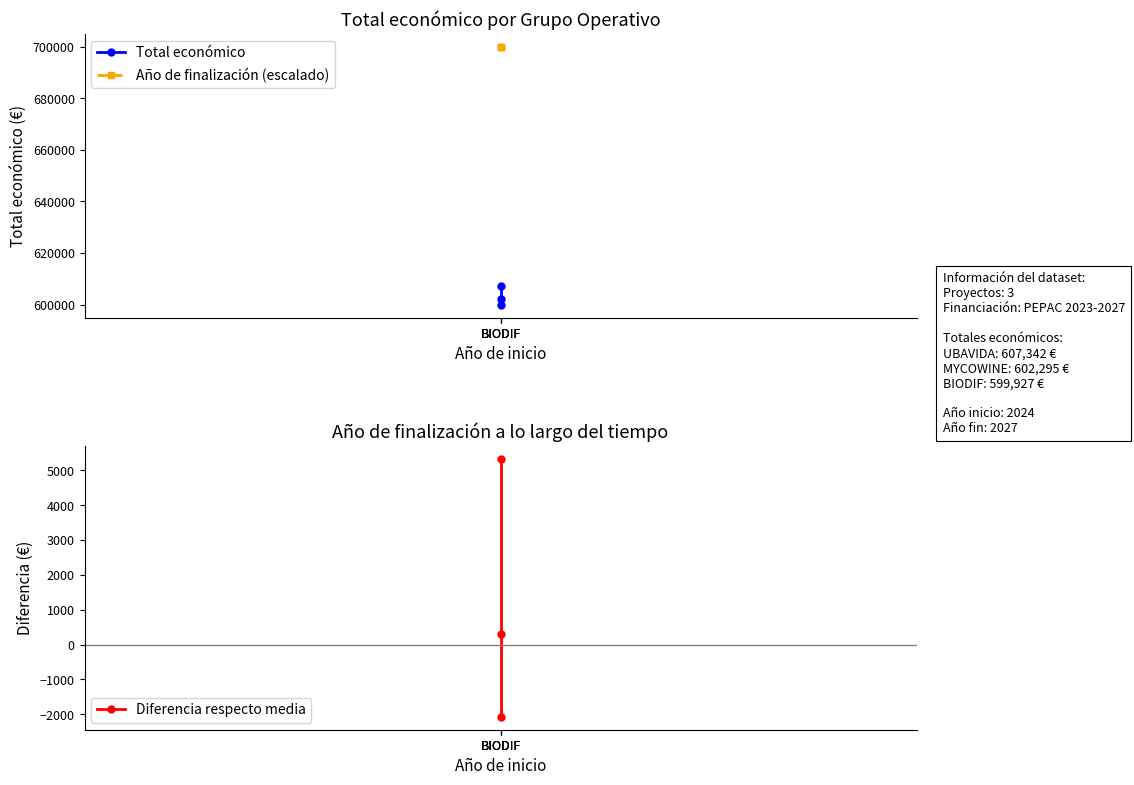

Does the chart display data point markers on the line(s)?

Yes